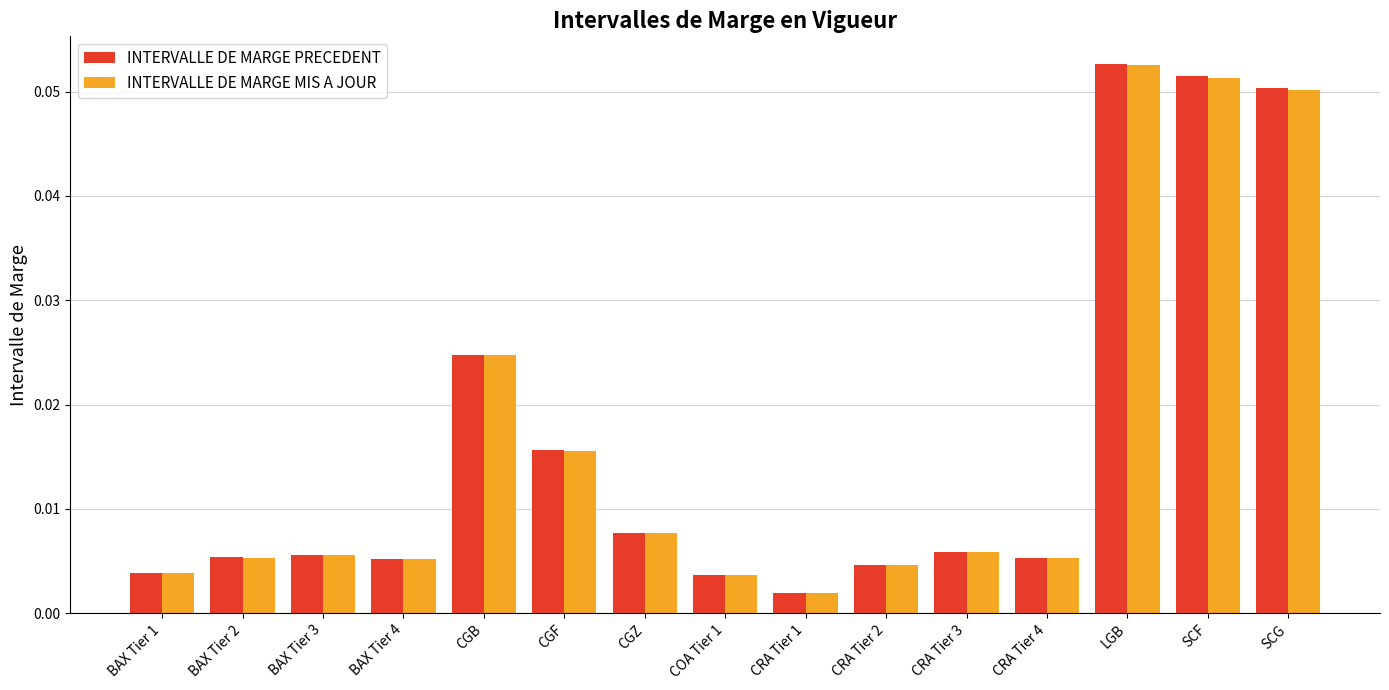

Between CGF and CGZ, which series saw the biggest shift?

INTERVALLE DE MARGE PRECEDENT